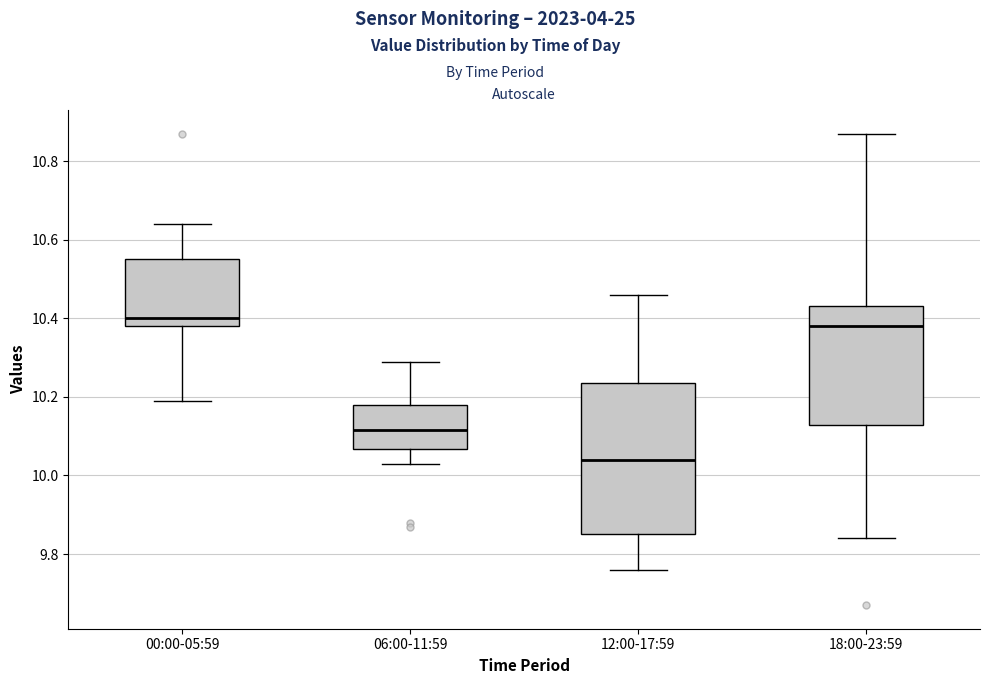

Which box's median line is the lowest?

12:00-17:59